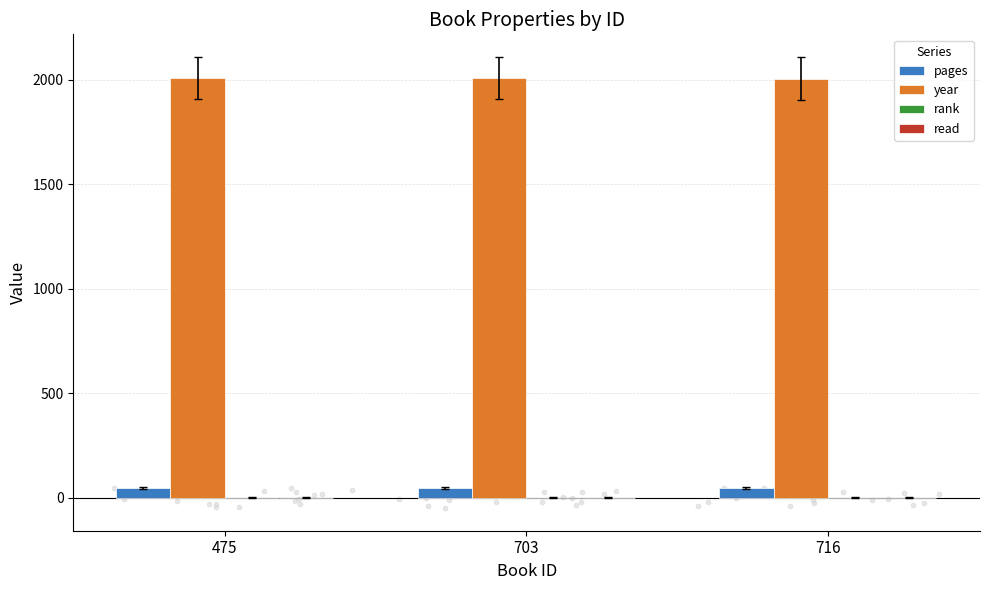

Which series has the widest spread of Y values?

year